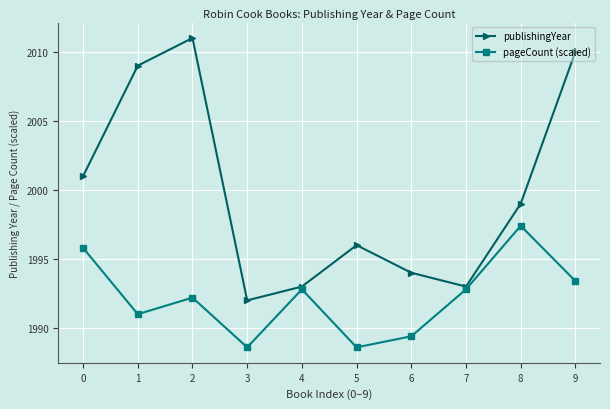

Rank the series by their maximum value, from highest to lowest.

publishingYear, pageCount (scaled)